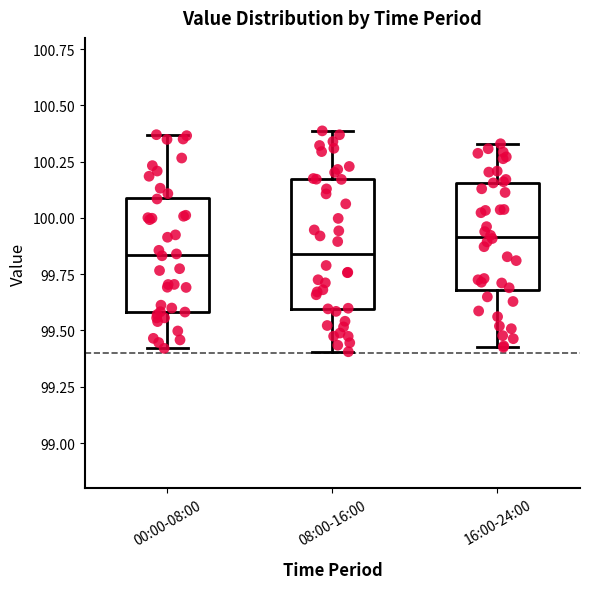

Reading left to right, read every box against the y-axis: the position of its median line, the range the box covers, and the ends of its whiskers. The values are not printed on the chart, so give them approximately, as read against the axis.

00:00-08:00: median 99.85, box 99.60 to 100.10, whiskers 99.40 to 100.35
08:00-16:00: median 99.85, box 99.60 to 100.15, whiskers 99.40 to 100.40
16:00-24:00: median 99.90, box 99.70 to 100.15, whiskers 99.45 to 100.35